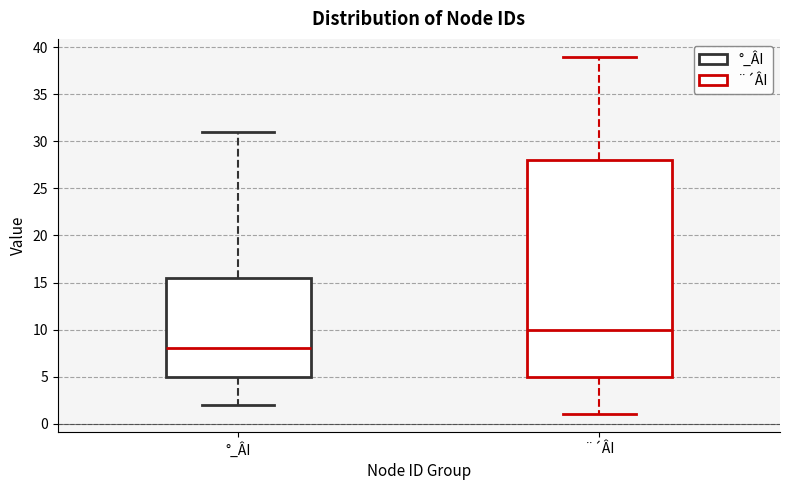

Where does the lower whisker of the box for °_ÂI end on the y-axis? The values are not printed on the chart, so give them approximately, as read against the axis.

2.0